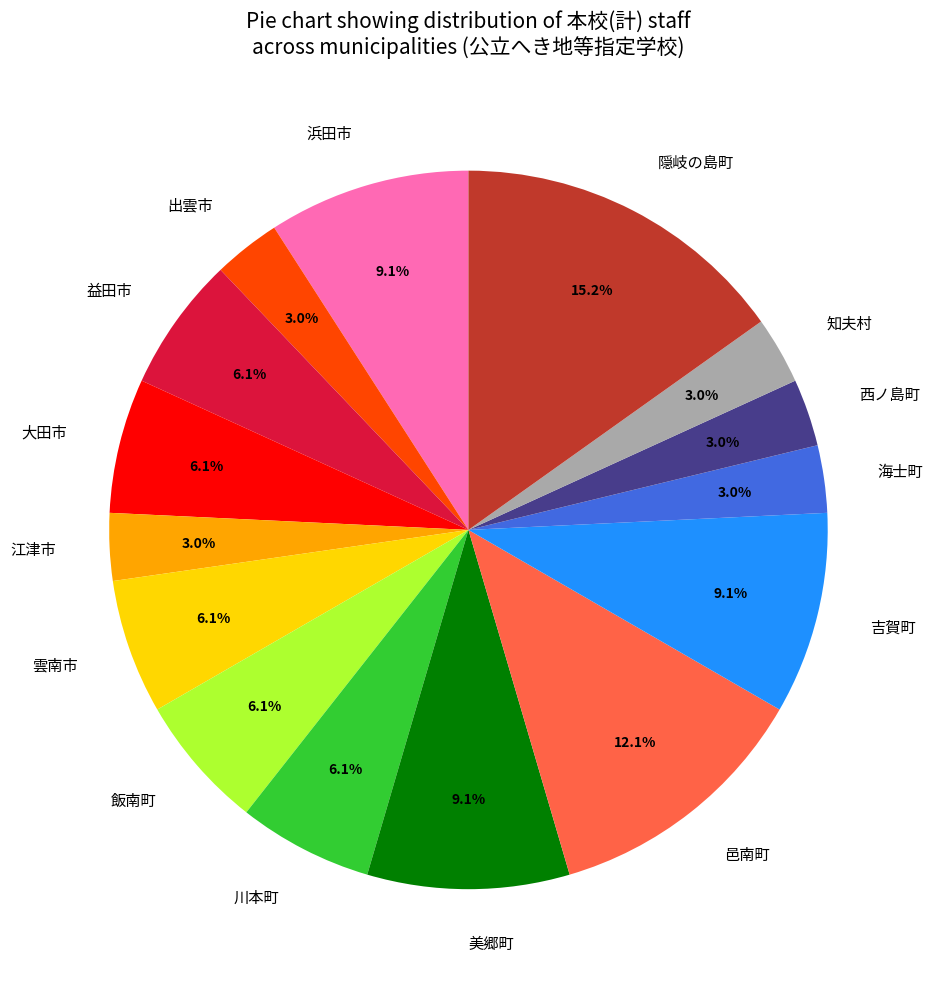

Is there a majority slice in this chart?

No